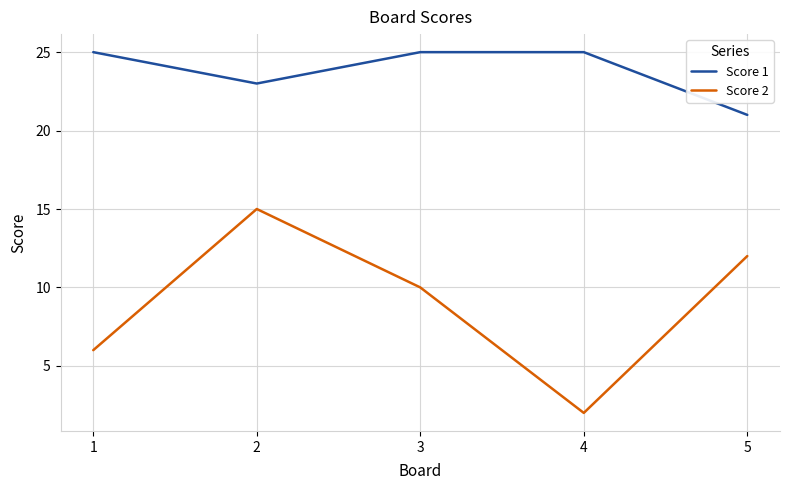

At which label does Score 1 reach its minimum?

5